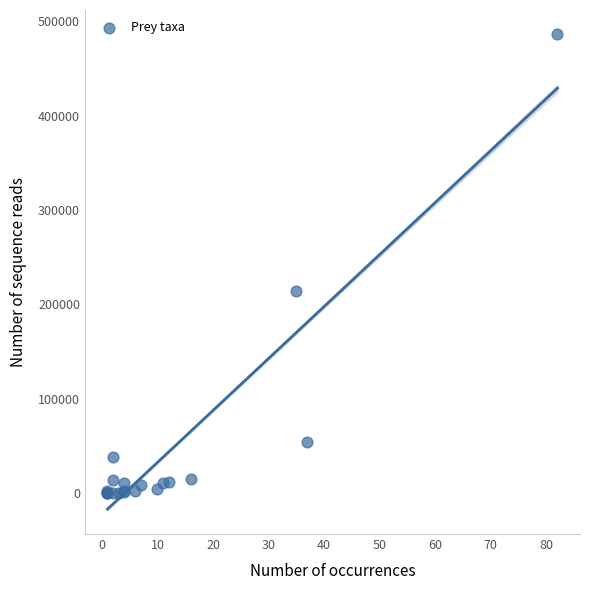

What Y value in the scatter plot is closest to 243500?

213750